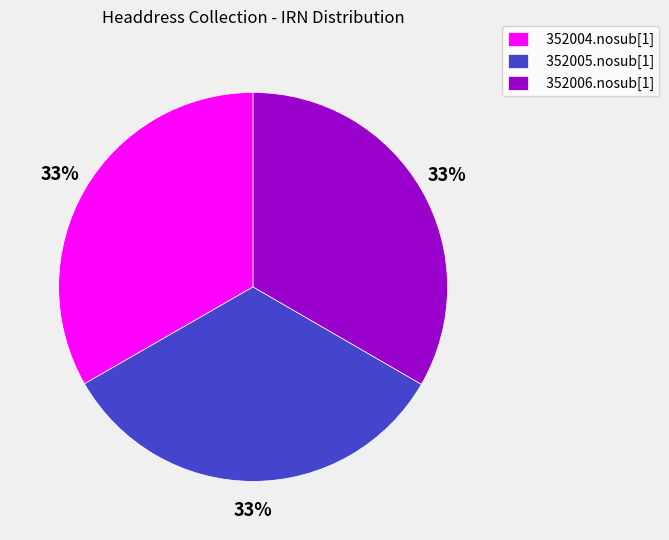

Is the sum of 352006.nosub[1] and 352004.nosub[1] greater than half?

Yes